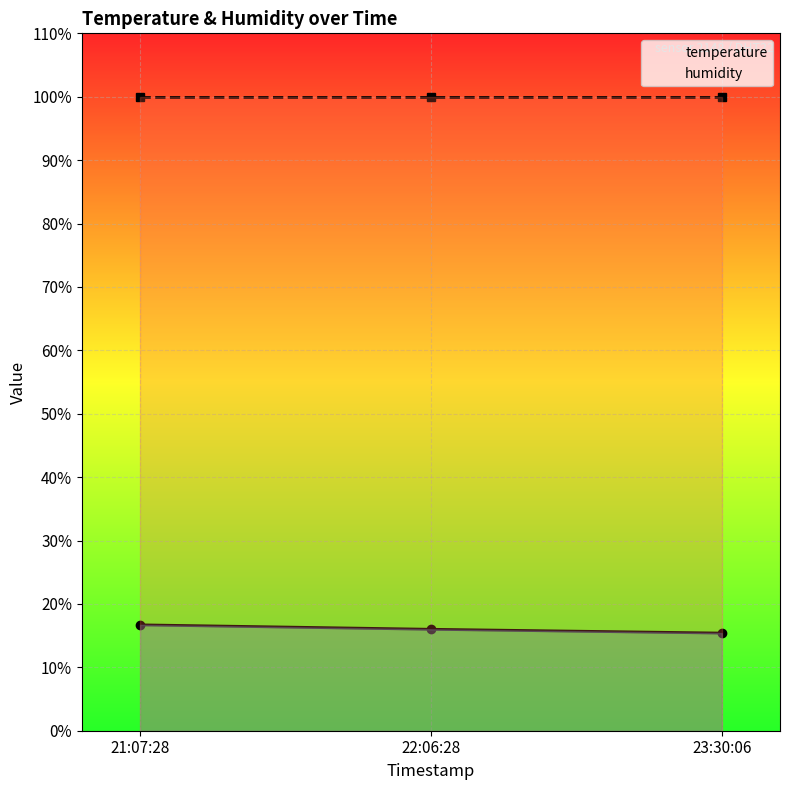

Which category has the lowest value in the temperature series?

23:30:06